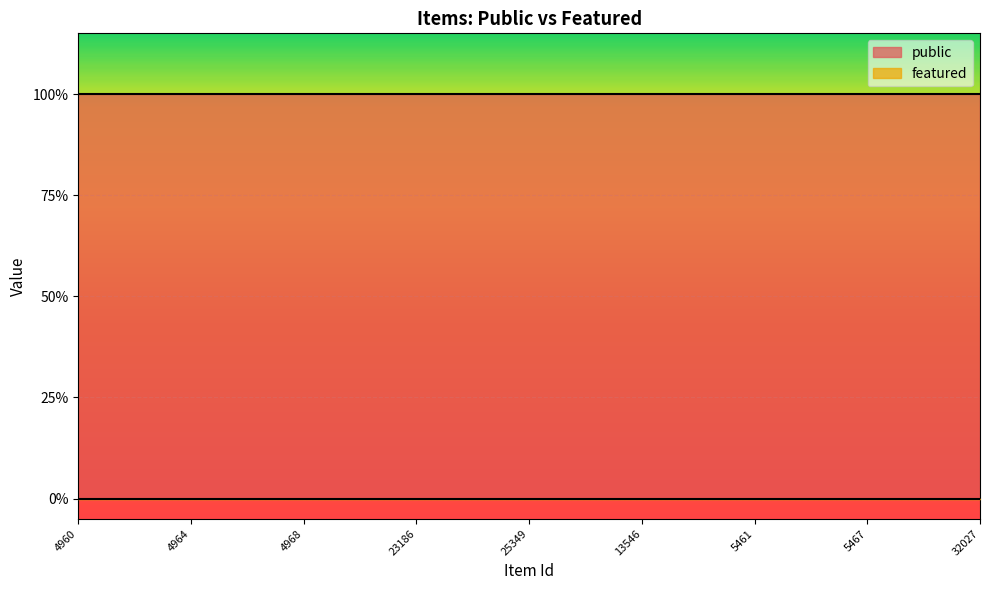

True or false: public and featured cross at least once.

False